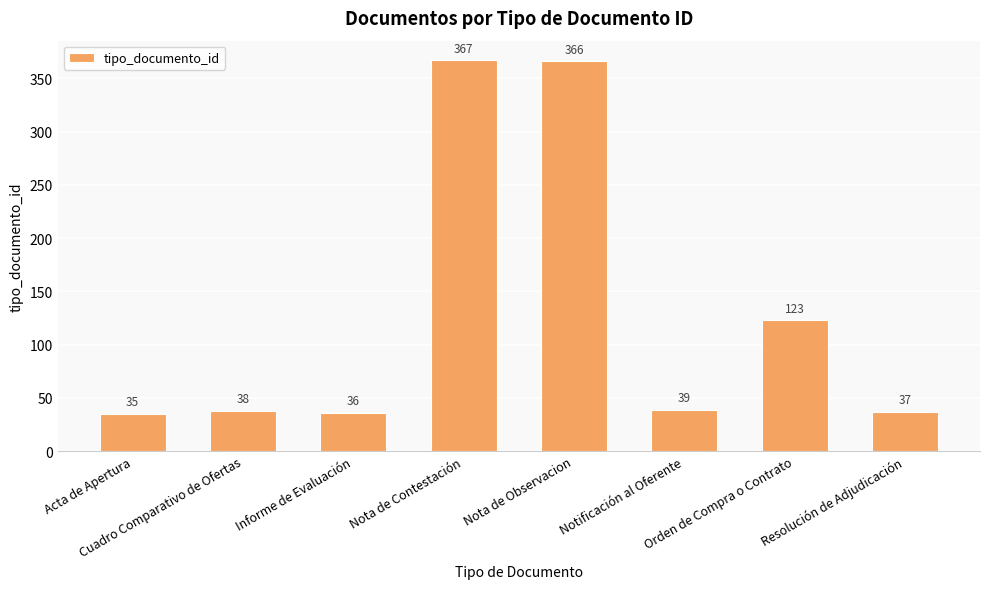

List the labels in order of value, smallest first.

Acta de Apertura, Informe de Evaluación, Resolución de Adjudicación, Cuadro Comparativo de Ofertas, Notificación al Oferente, Orden de Compra o Contrato, Nota de Observacion, Nota de Contestación